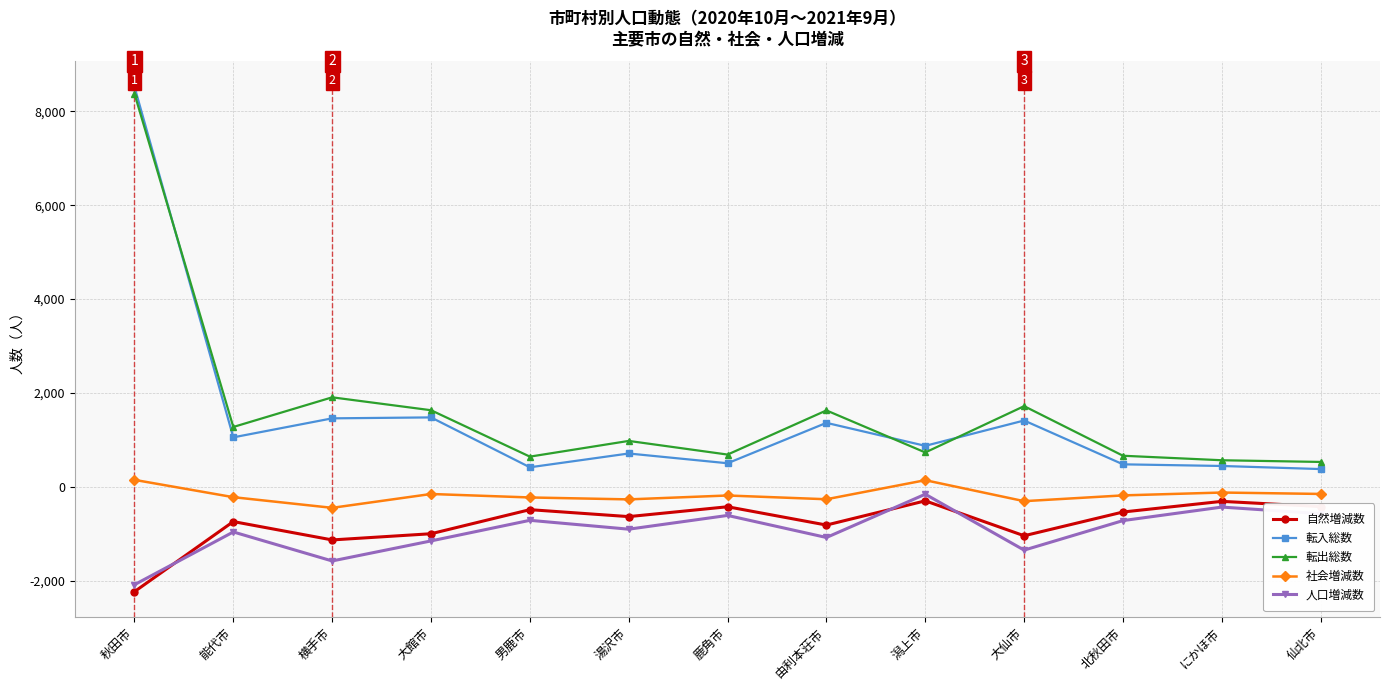

Which series has the largest range (max minus min)?

転入総数